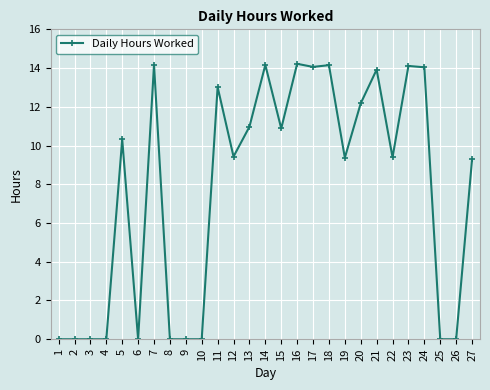

How many categories are shown in the chart?

27